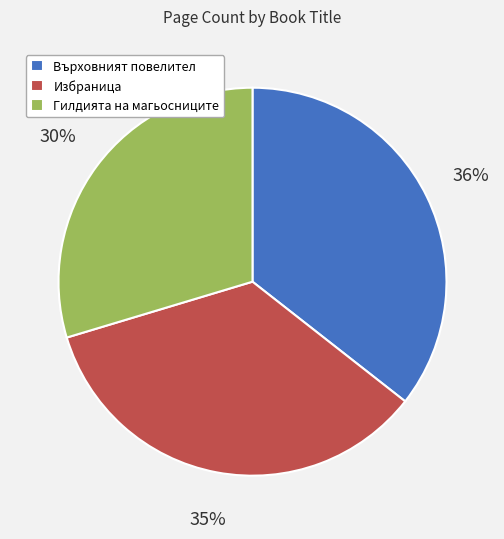

Count the number of slices in the pie.

3